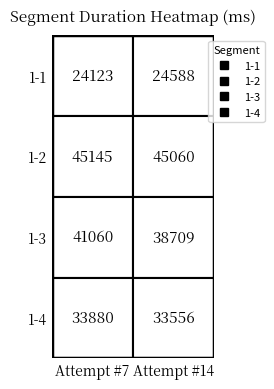

The 1-4 series shows 21157 at Attempt #7. True or false?

False